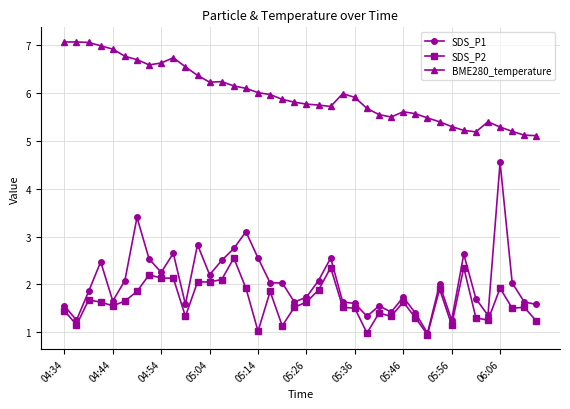

True or false: SDS_P1 has more than 0 points higher than both neighbors.

True